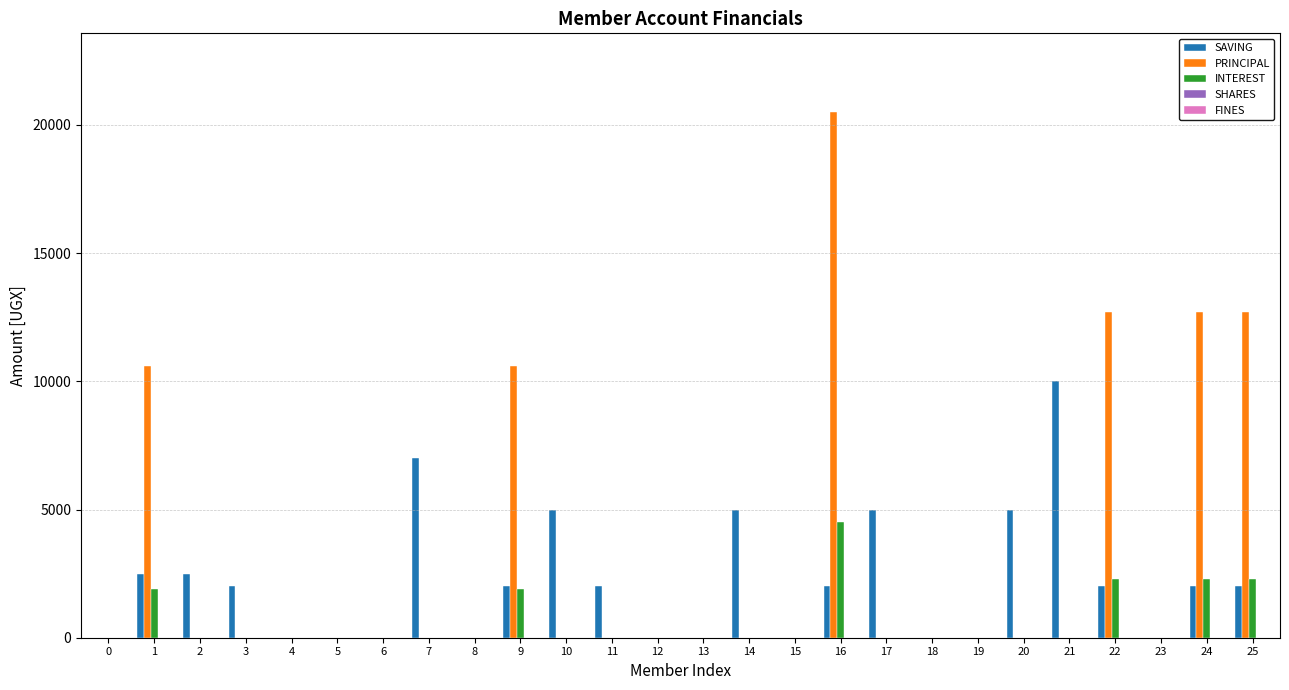

Which series changed the most between 17 and 19?

SAVING